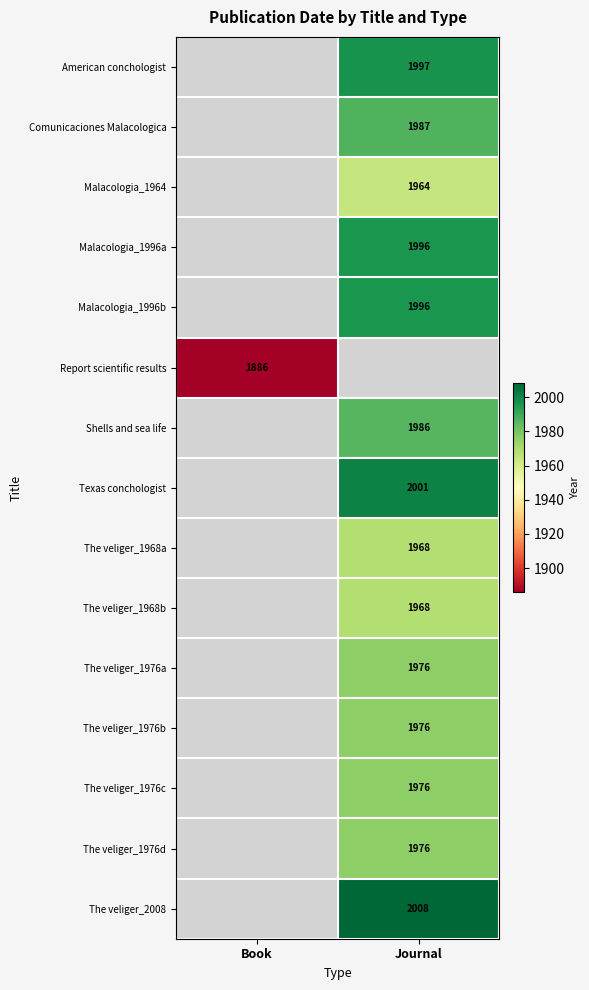

The value of American conchologist at Journal is 2810. True or false?

False